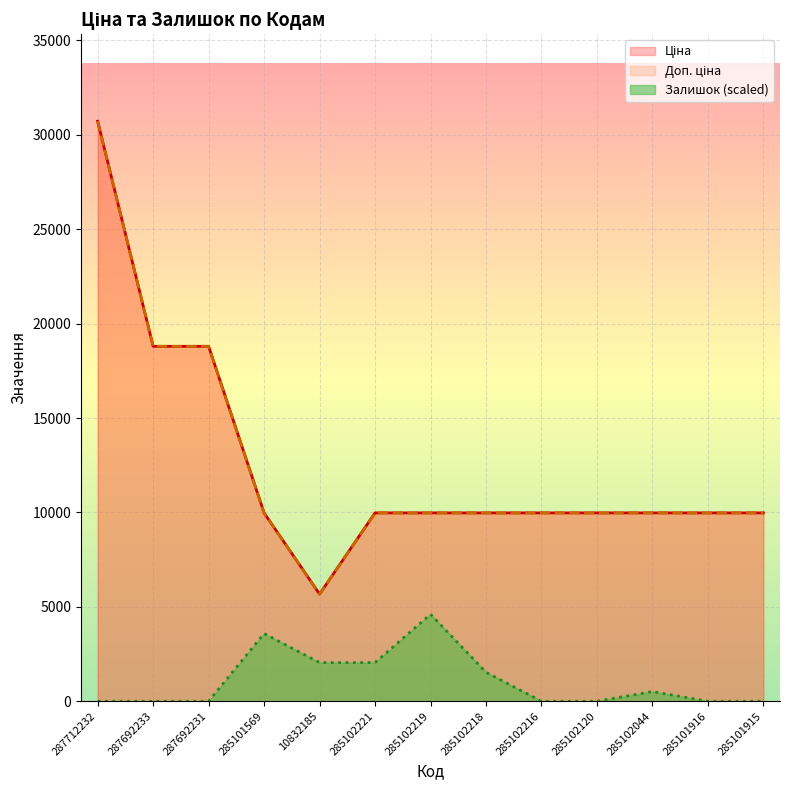

Between 287692231 and 285102044, which series saw the biggest shift?

Ціна